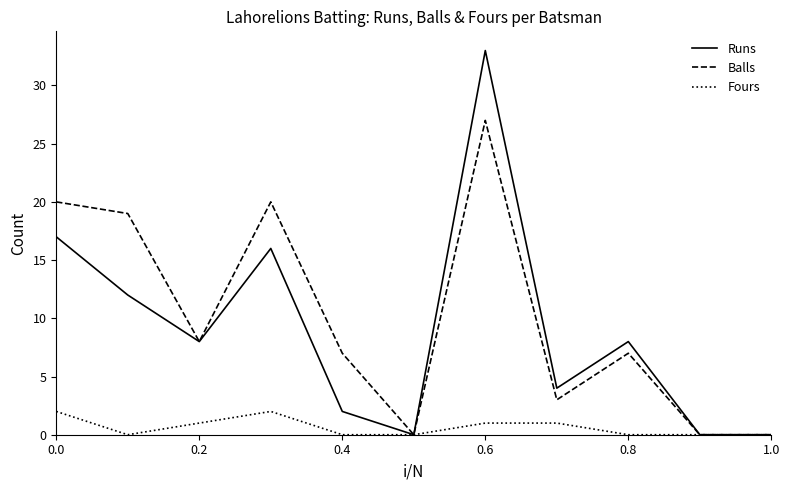

Which series has the widest spread of values?

Runs